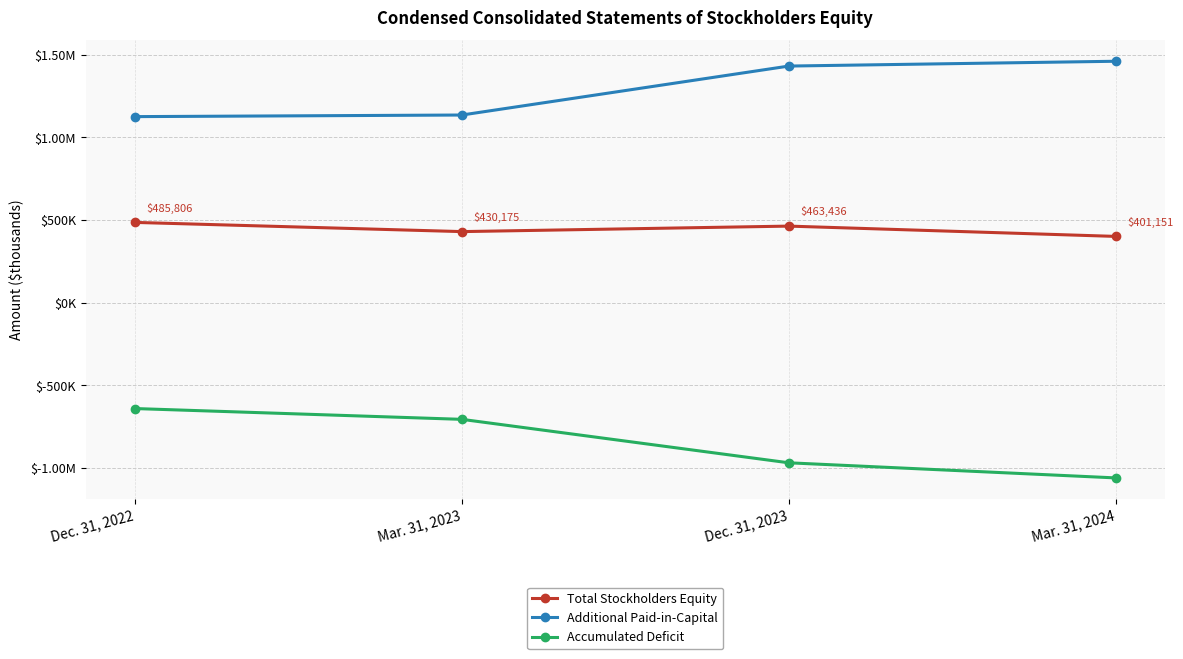

What is the total value across all series at Mar. 31, 2024?

802300